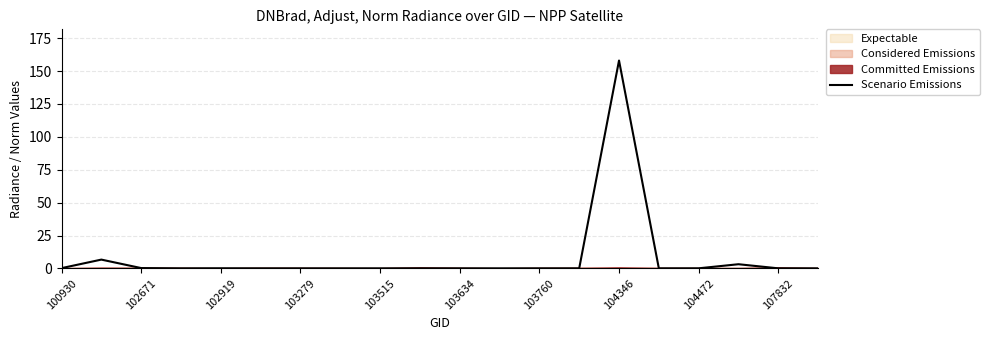

The Scenario Emissions series shows 0.1 at 103634. True or false?

True